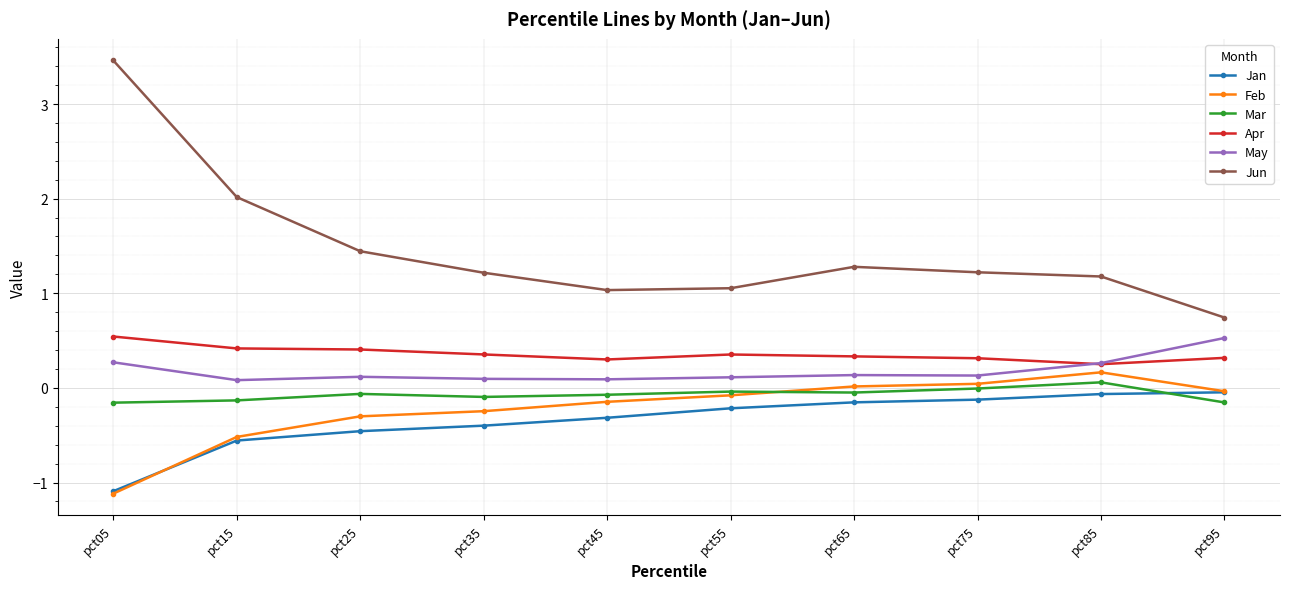

Which series changed the most between pct15 and pct55?

Jun